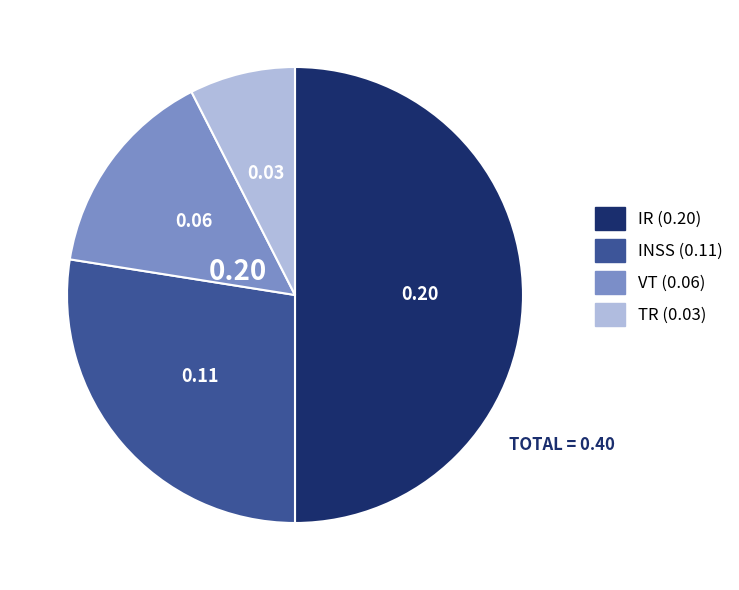

Rank the categories by value from highest to lowest.

IR, INSS, VT, TR